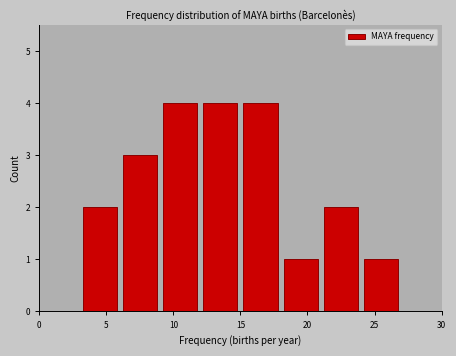

Reading left to right, transcribe this chart: for each bar, give the range it covers on the x-axis and its height. The values are not printed on the chart, so give them approximately, as read against the axis.

0 to 3: 0
3 to 6: 2
6 to 9: 3
9 to 12: 4
12 to 15: 4
15 to 18: 4
18 to 21: 1
21 to 24: 2
24 to 27: 1